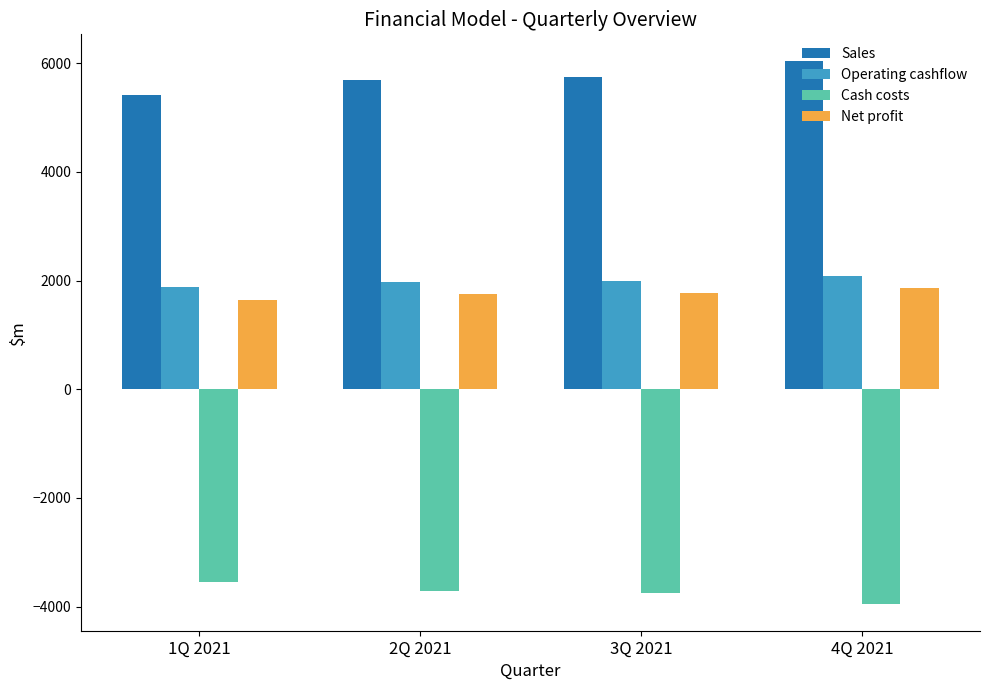

Which series has the widest spread of values?

Sales